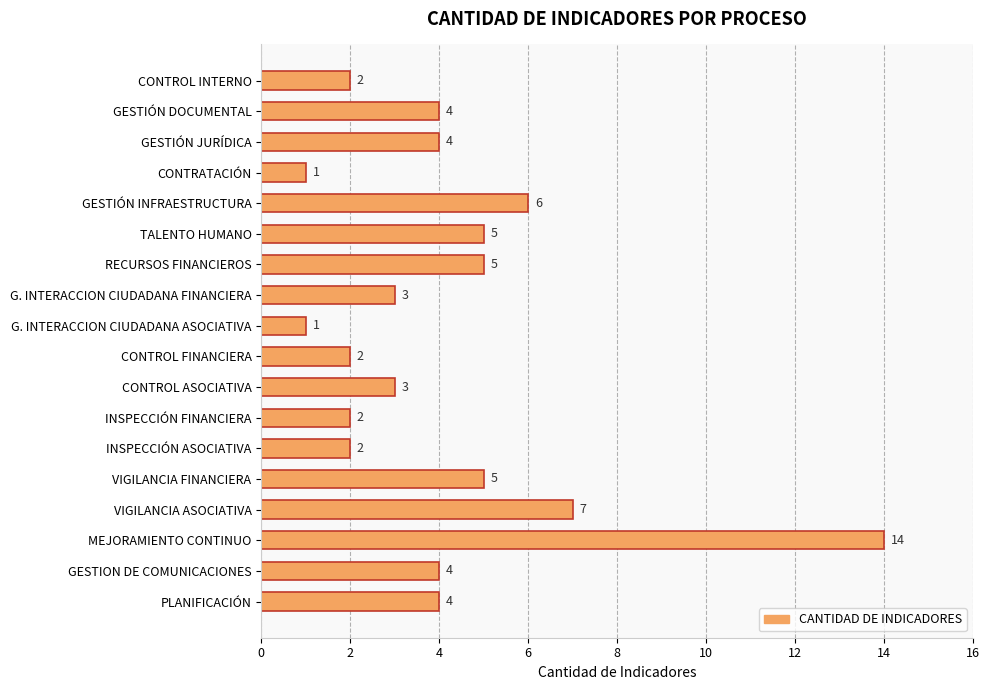

Between CONTRATACIÓN and CONTROL ASOCIATIVA, which is larger?

CONTROL ASOCIATIVA